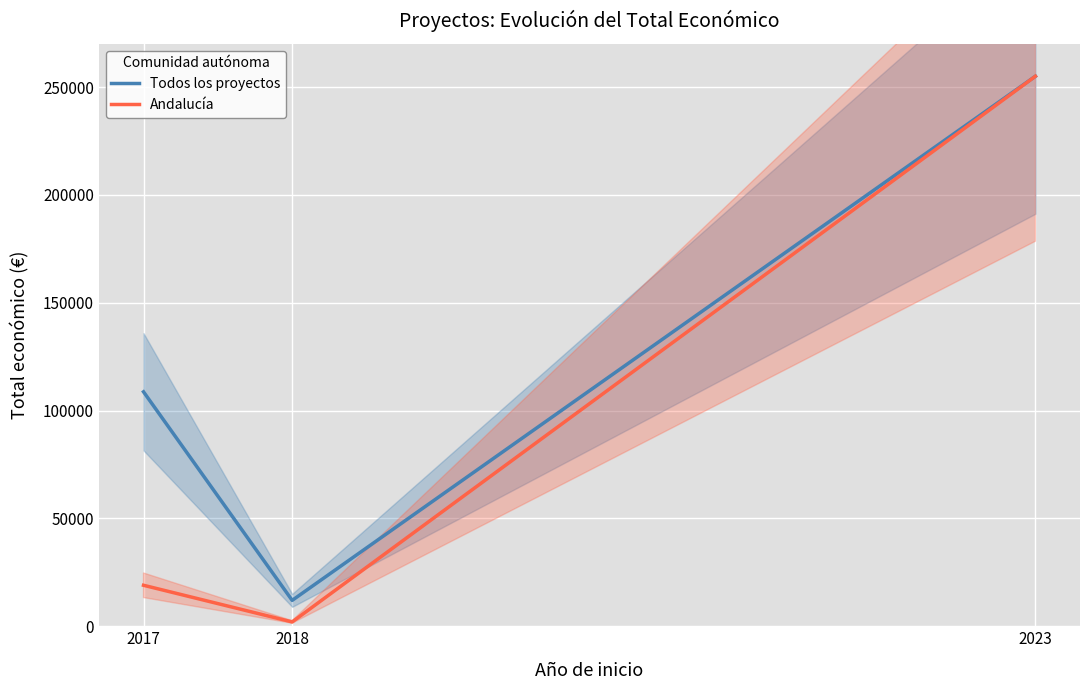

Reading left to right, transcribe all the data shown in this chart.

Todos los proyectos: 2017=108696	2018=12000	2023=254993
Andalucía: 2017=19000	2018=2000	2023=254993